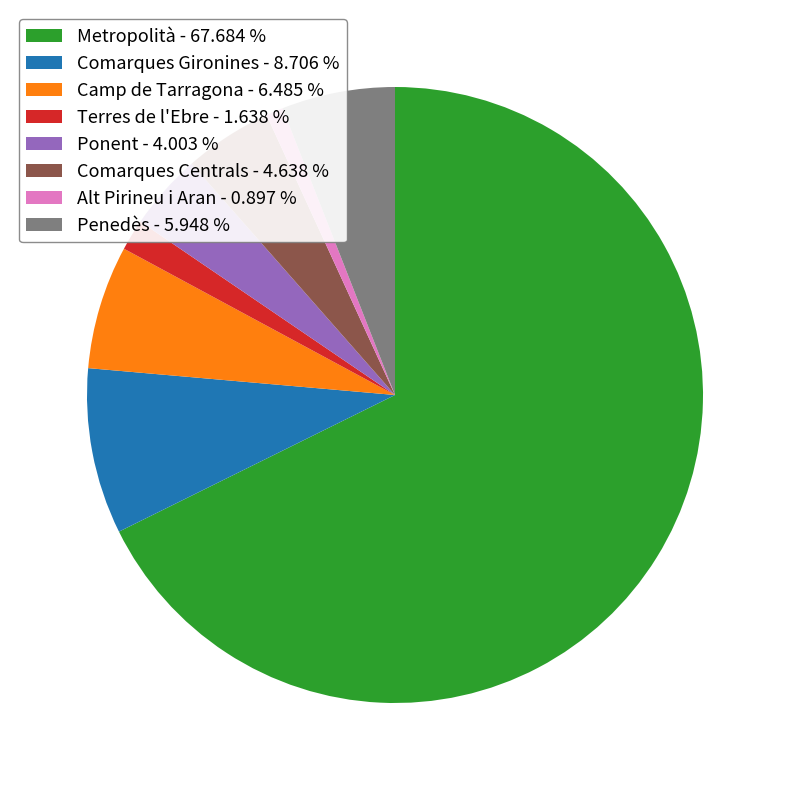

Does Metropolità represent more than half of the total?

Yes